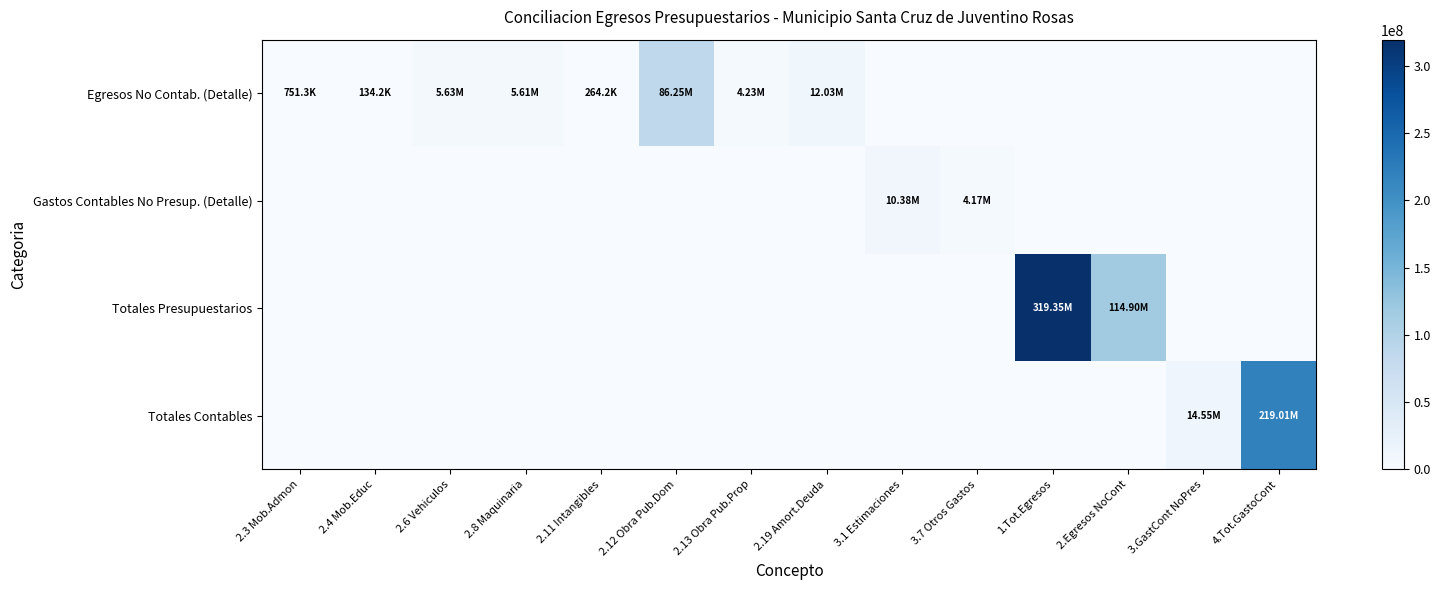

Which series has the largest total across all categories?

Totales Presupuestarios